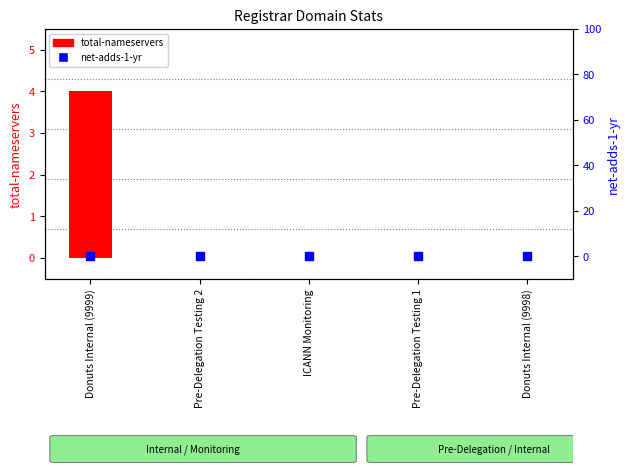

At how many categories does at least one series exceed 2?

1